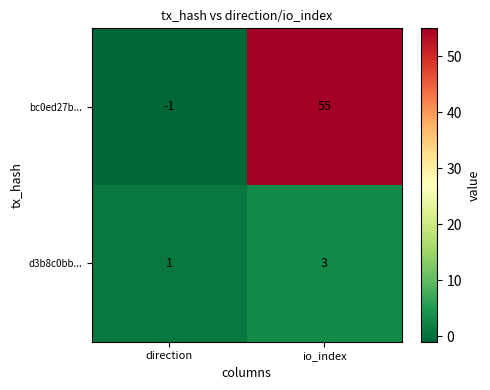

Which series has the largest range (max minus min)?

bc0ed27b...